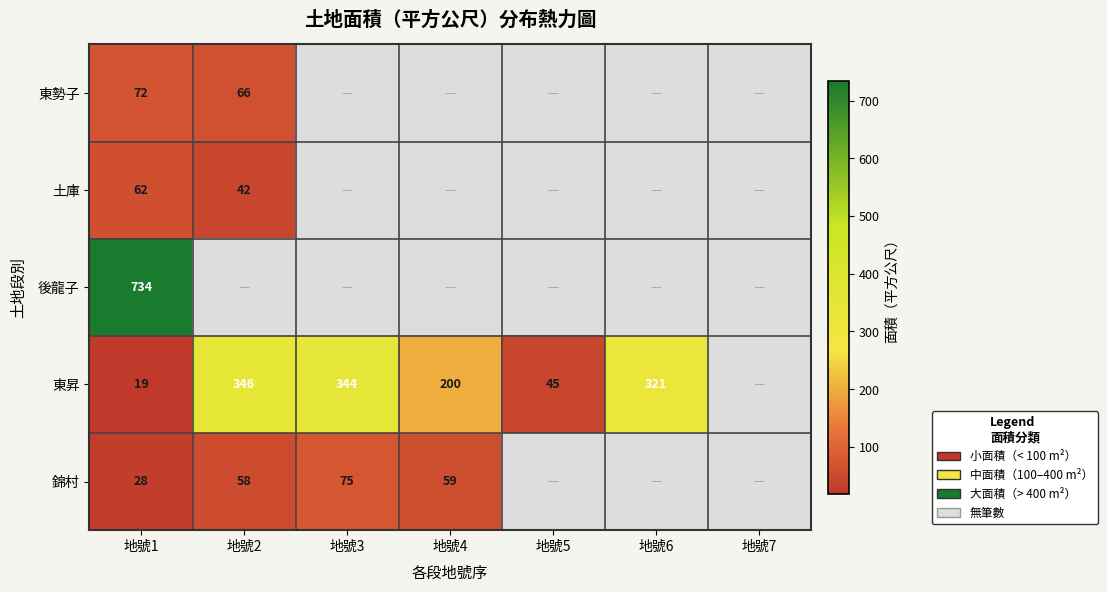

What is the difference between the highest and lowest values at 地號1?

715